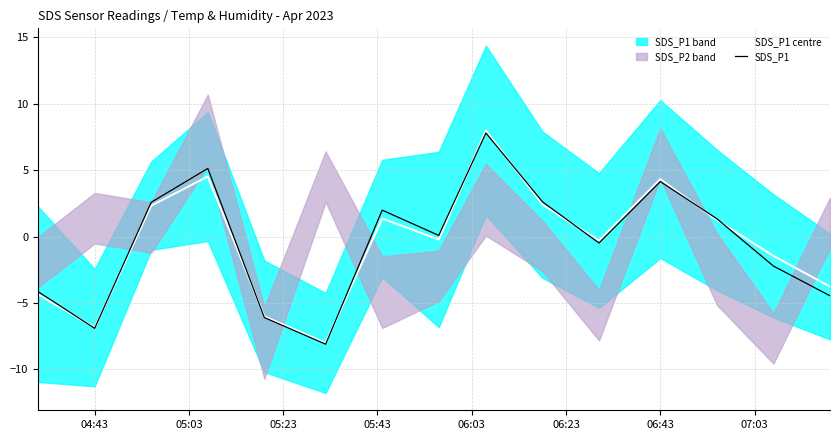

After their last crossing, which series has the higher values: SDS_P1 or SDS_P1 centre?

SDS_P1 centre